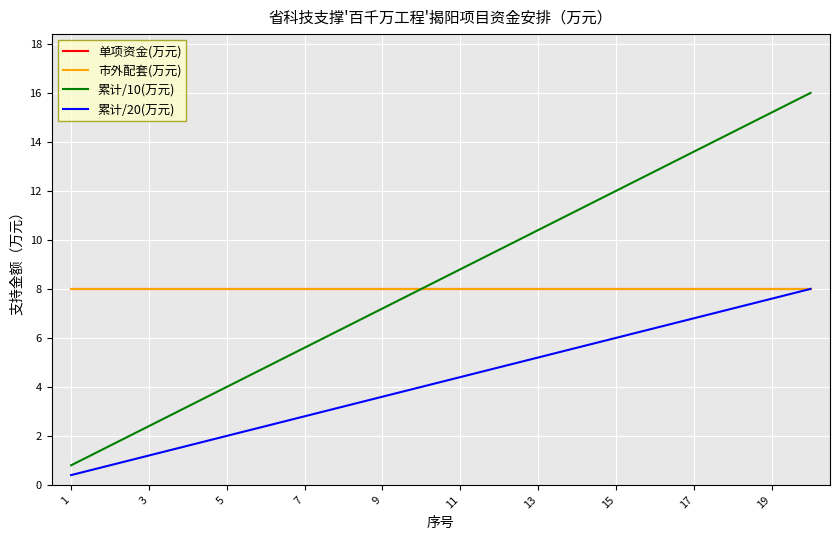

Is this an area chart (filled region under the line)?

No